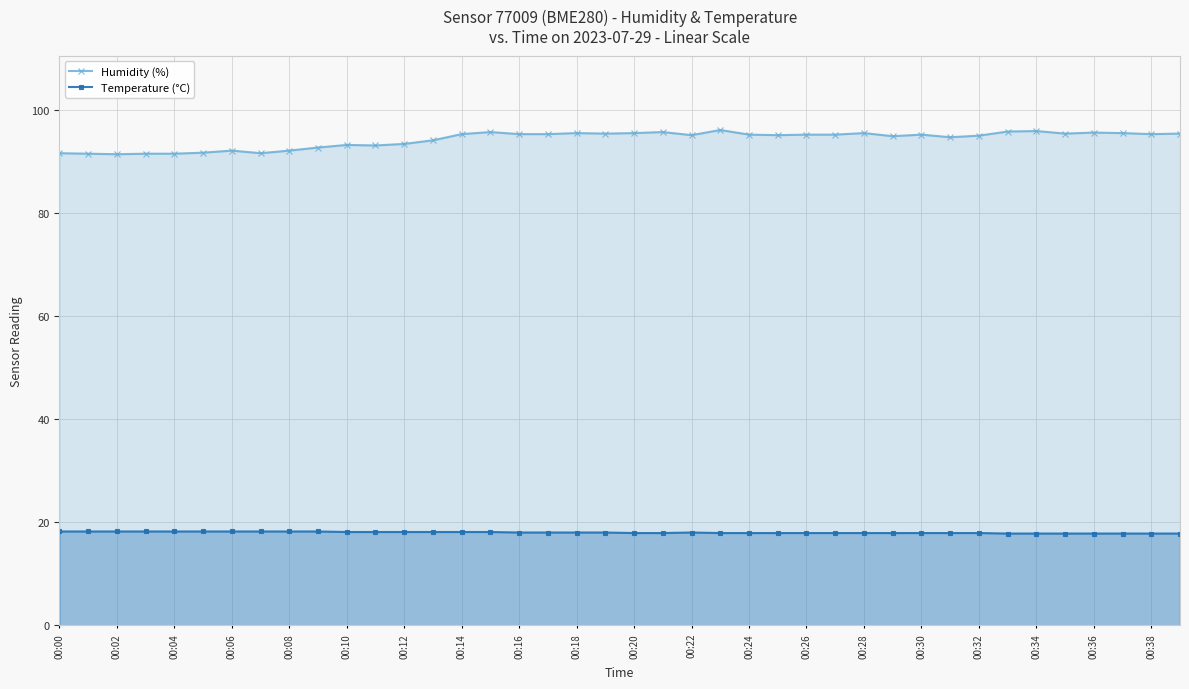

What is the average value of the Humidity (%) series?

94.3